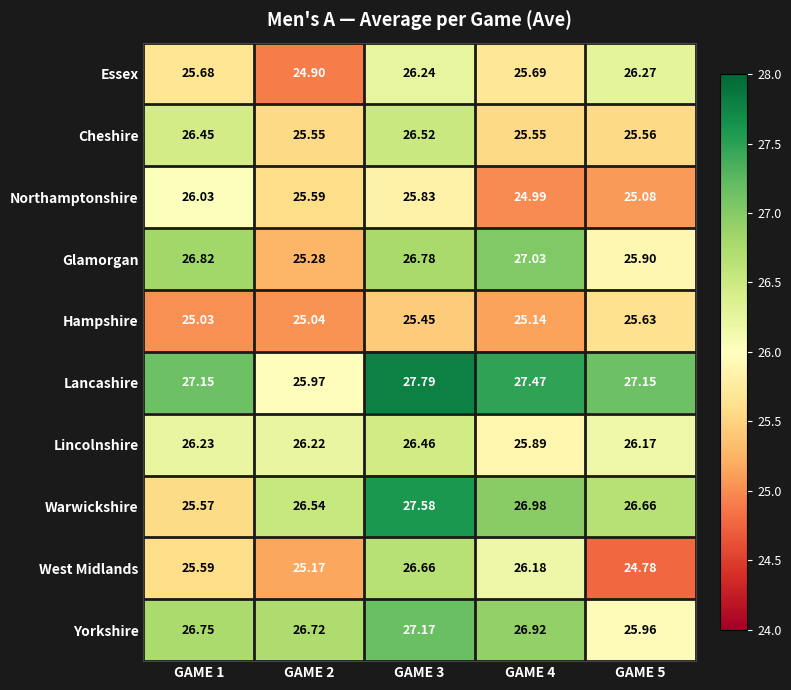

Which series has the largest range (max minus min)?

Warwickshire